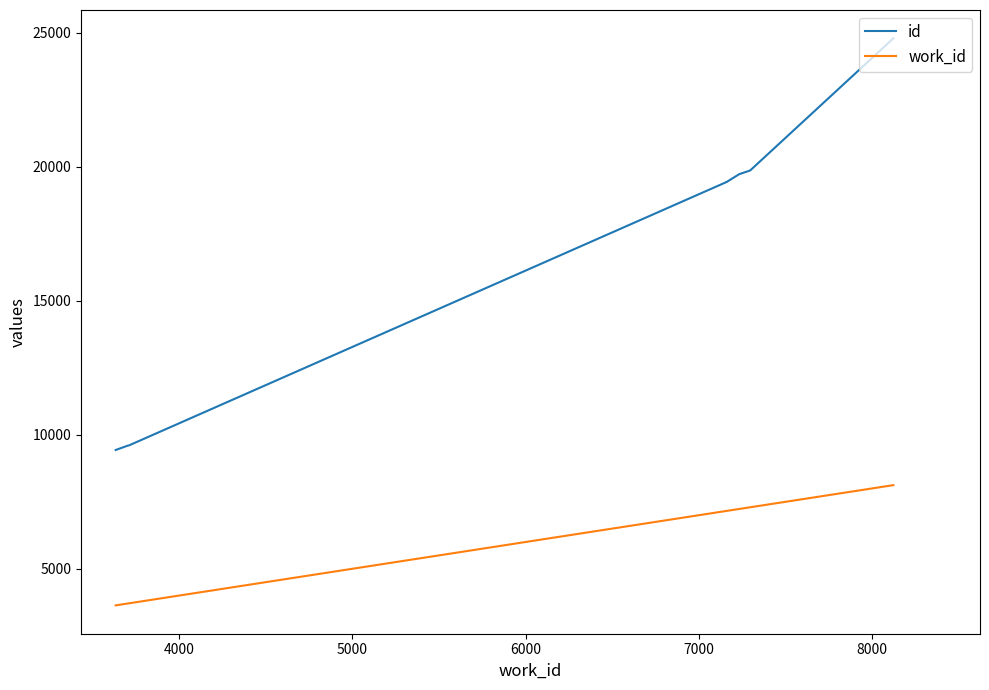

List the series in order of their peak value, lowest first.

work_id, id